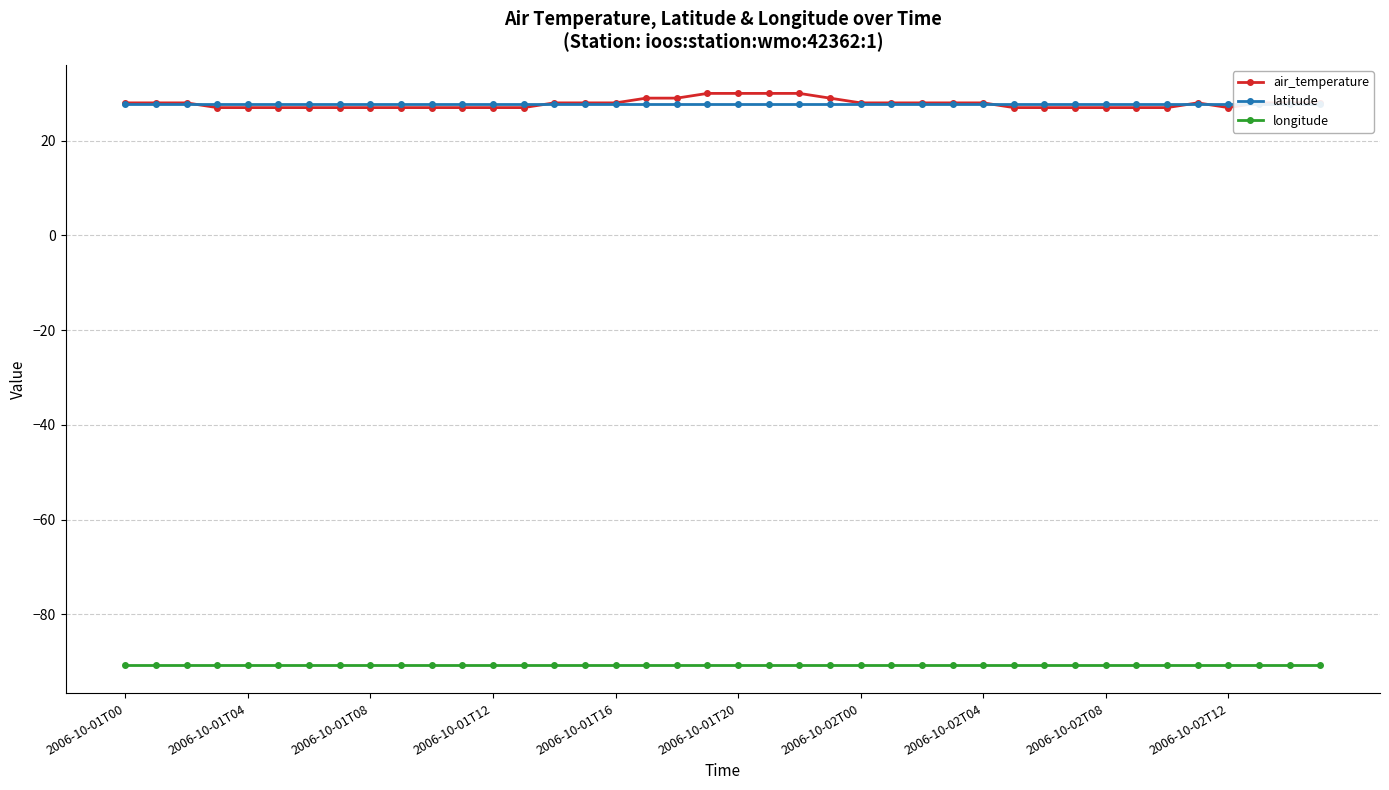

What is the highest value of the longitude series?

-90.6